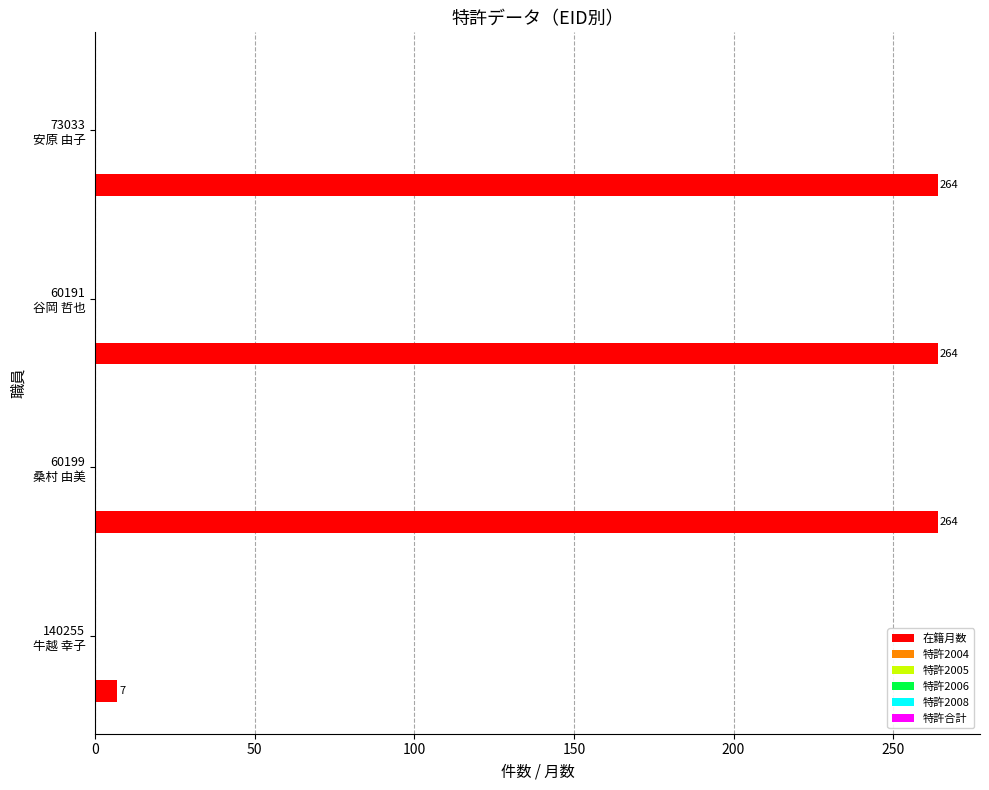

What is the greatest value displayed?

264